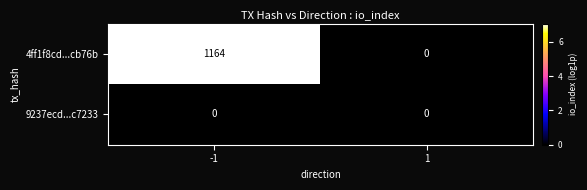

Rank the series by their average value, from highest to lowest.

4ff1f8cd...cb76b, 9237ecd...c7233